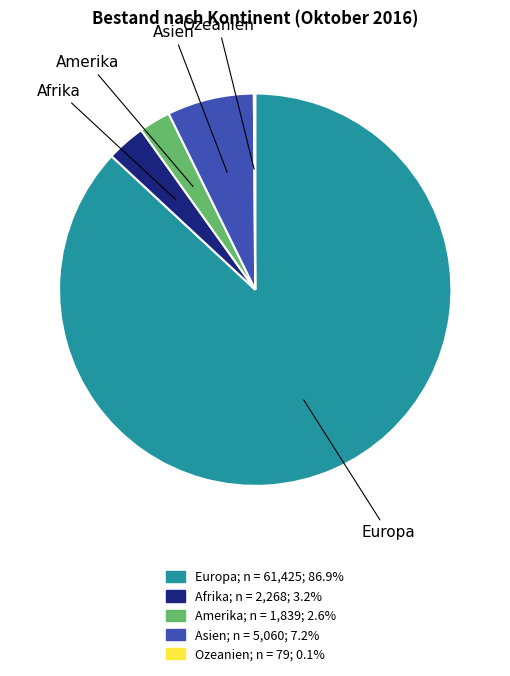

Do Amerika and Europa together represent more than half of the pie?

Yes